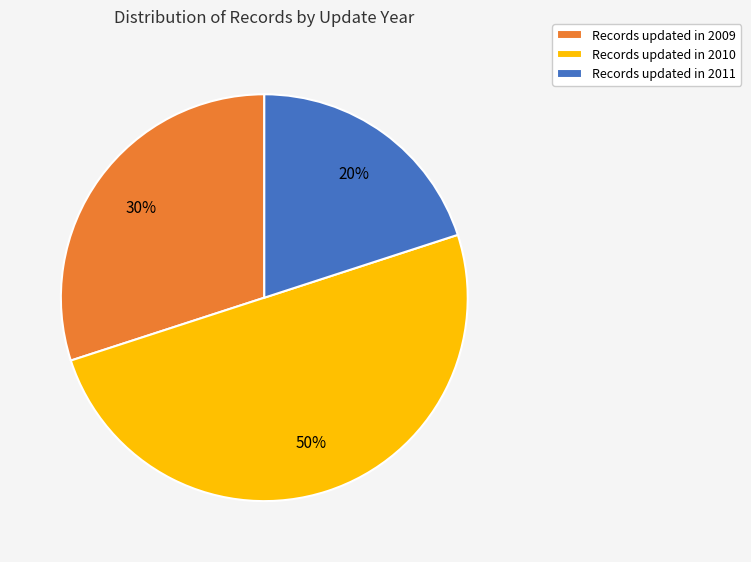

Does Records updated in 2011 represent more than half of the total?

No